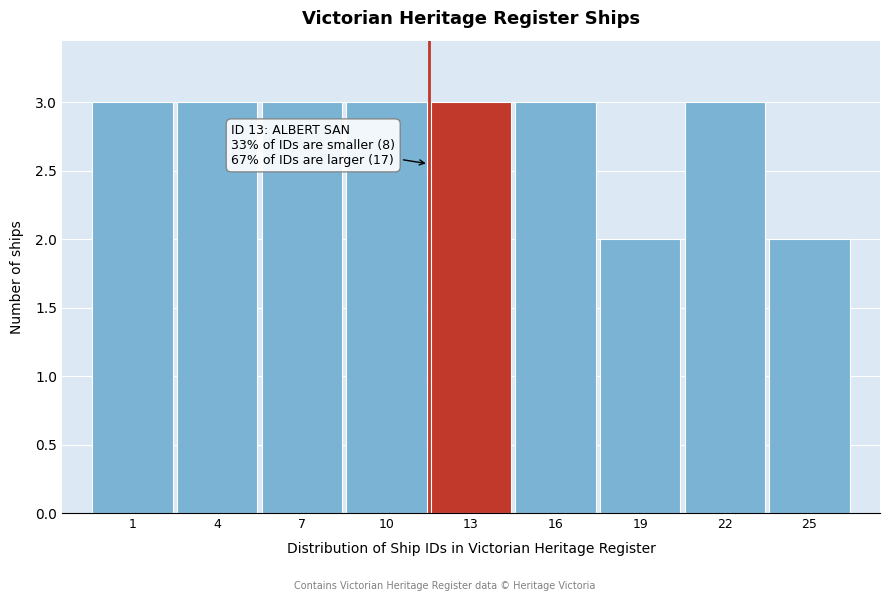

Reading left to right, list all the values displayed in this chart.

1=3	4=3	7=3	10=3	13=3	16=3	19=2	22=3	25=2